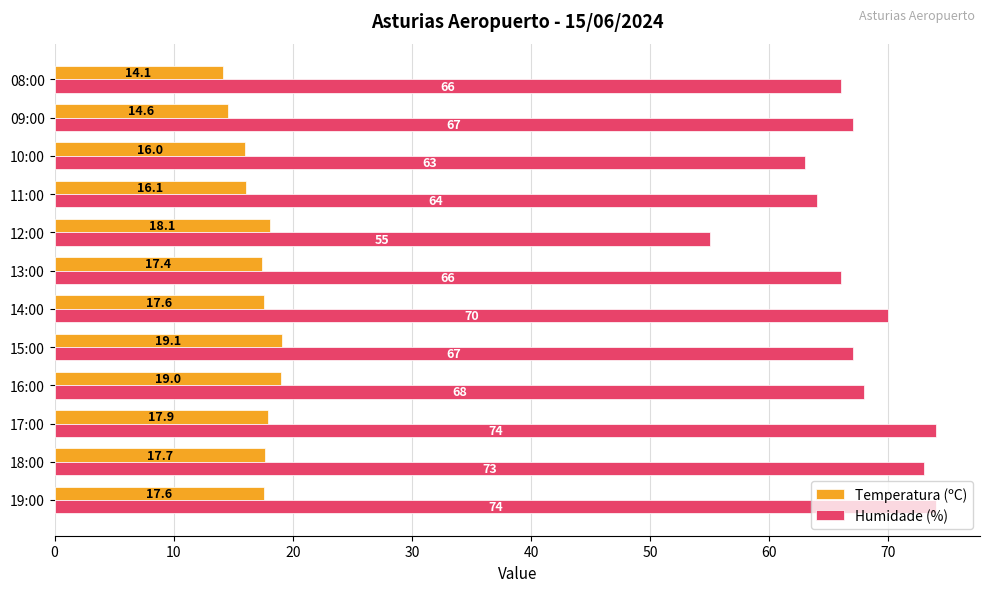

At how many categories does at least one series exceed 54?

12